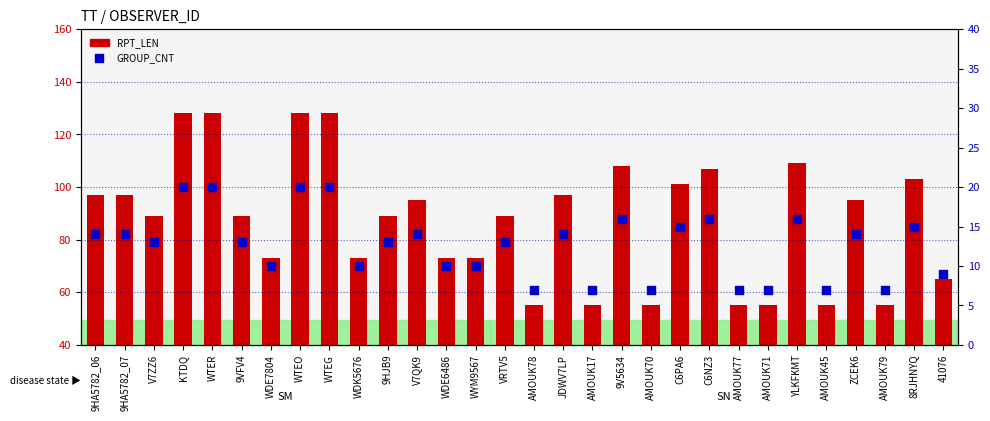

Which series contains the lowest Y value?

GROUP_CNT